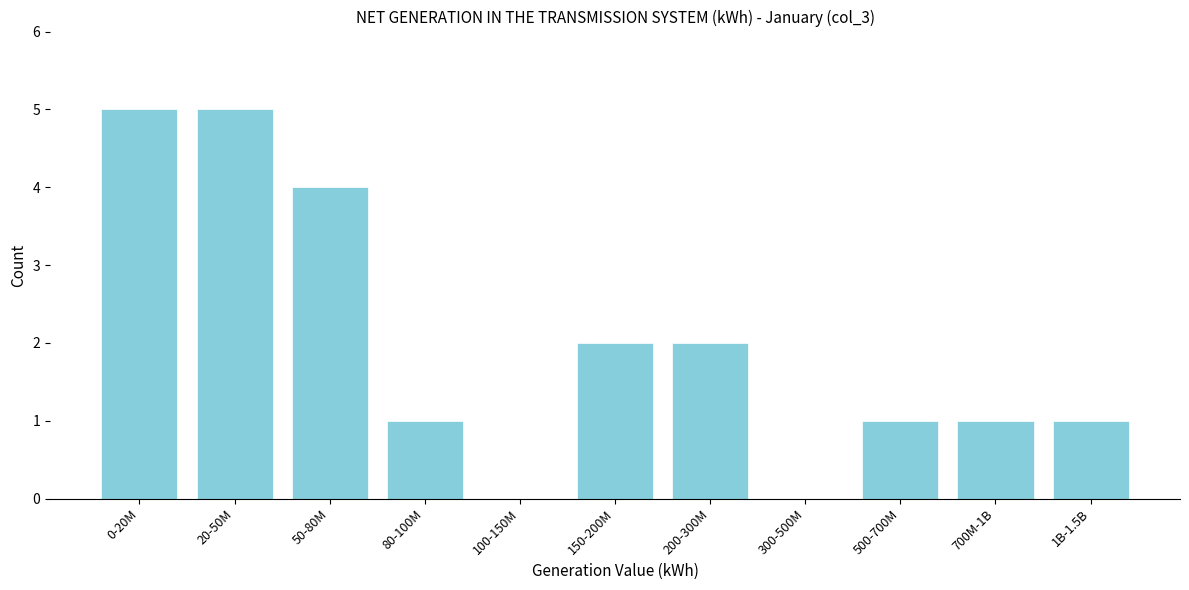

Reading left to right, list all the values displayed in this chart.

0-20M=5	20-50M=5	50-80M=4	80-100M=1	100-150M=0	150-200M=2	200-300M=2	300-500M=0	500-700M=1	700M-1B=1	1B-1.5B=1